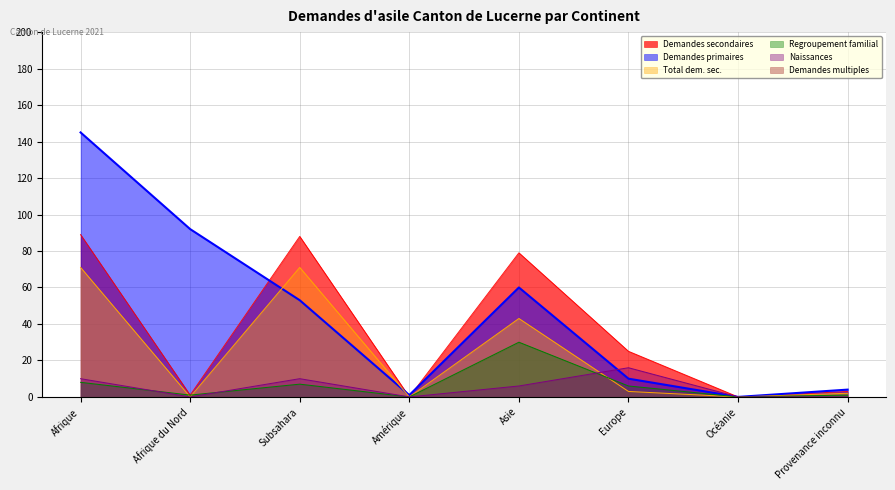

The Regroupement familial series shows -11 at Amérique. True or false?

False